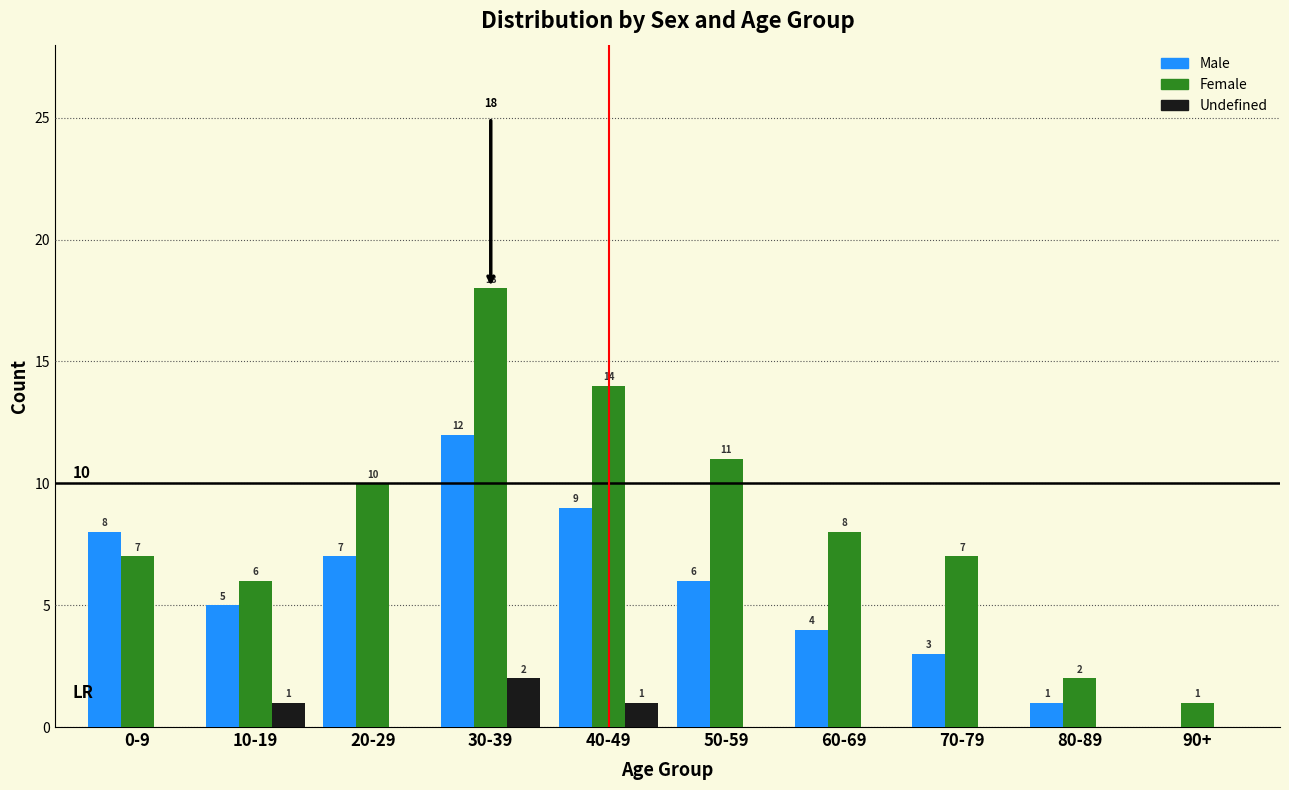

What is the average value of the Female series?

8